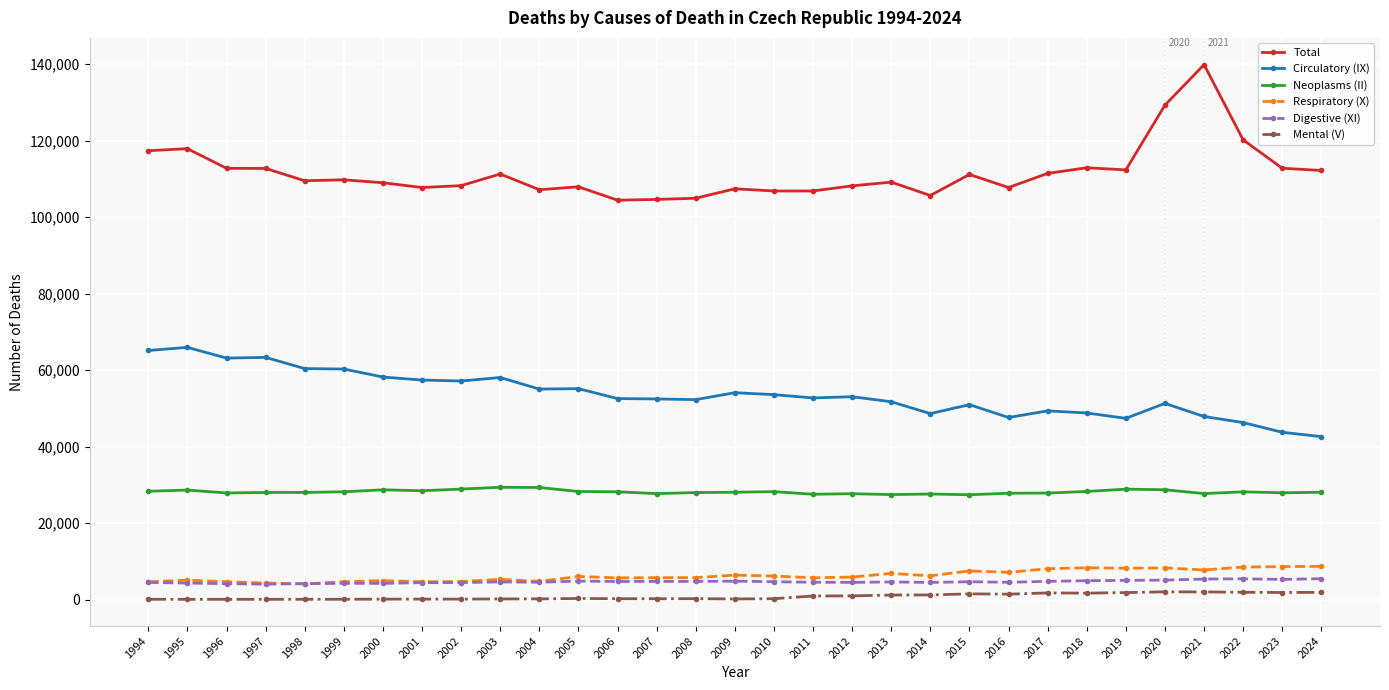

How many lines are shown in the chart?

6